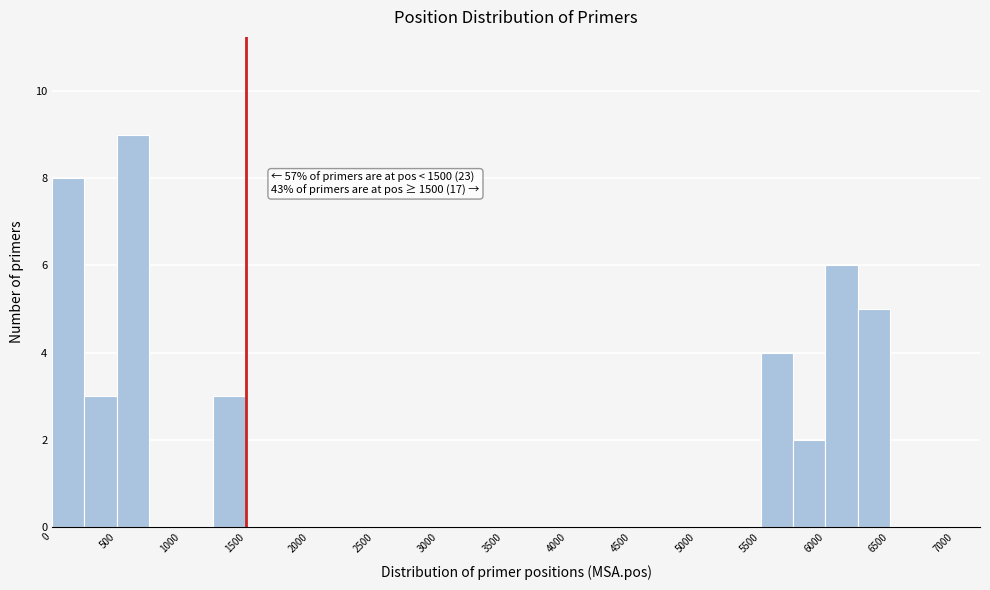

Which range on the x-axis has the tallest bar?

500 to 750